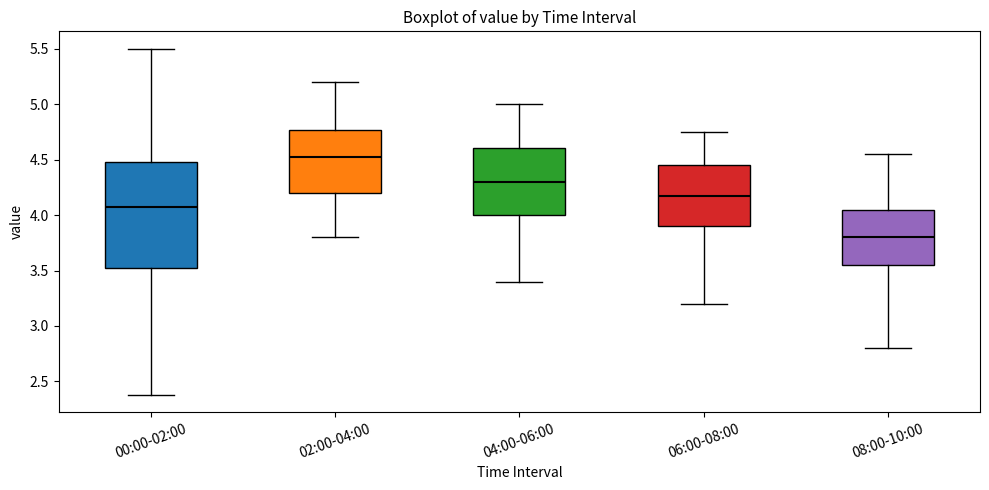

Which box is the tallest, from its lower edge to its upper edge?

00:00-02:00